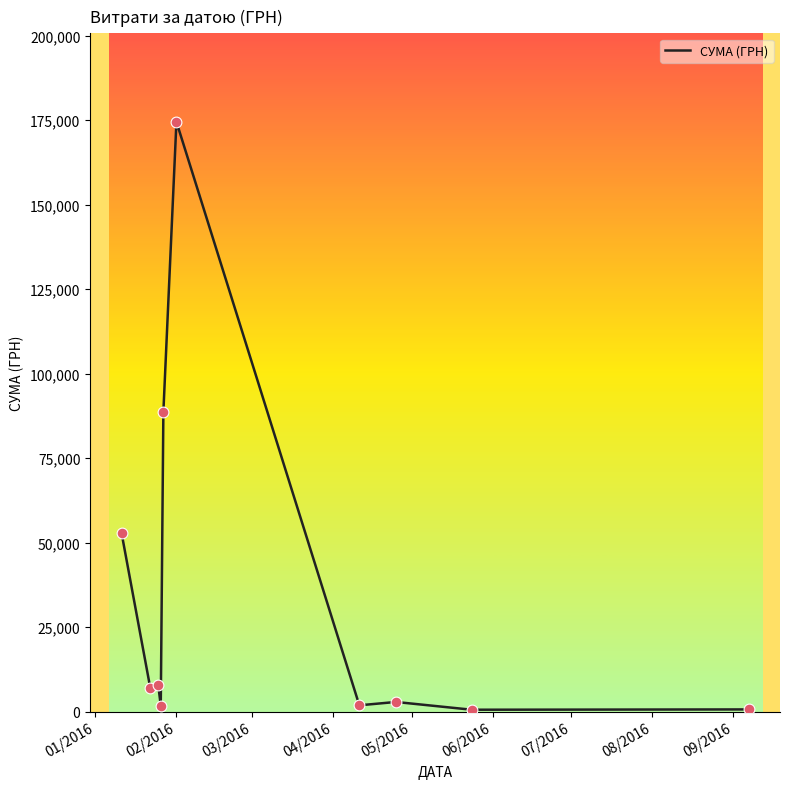

What is the greatest value displayed?

174546.5